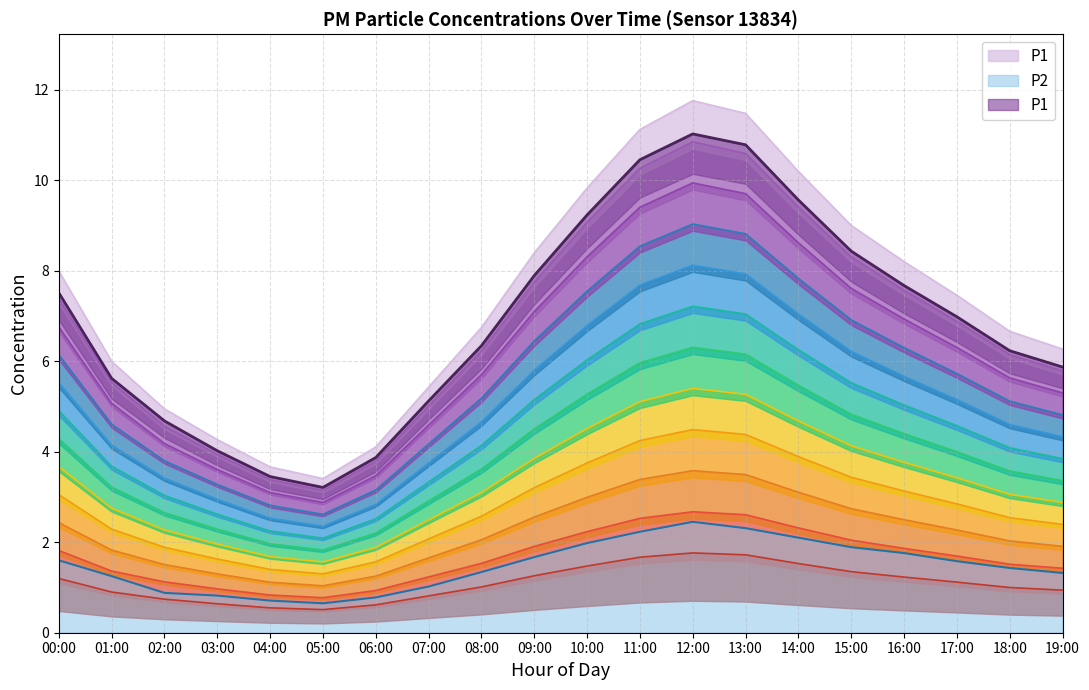

Is it true that P1 equals 1.5 at 01:00?

False